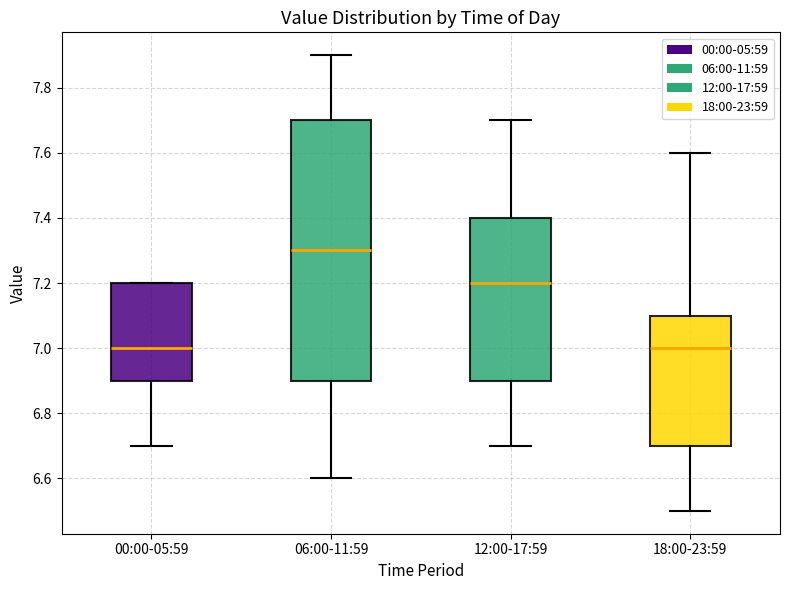

Which box has the highest median line?

06:00-11:59